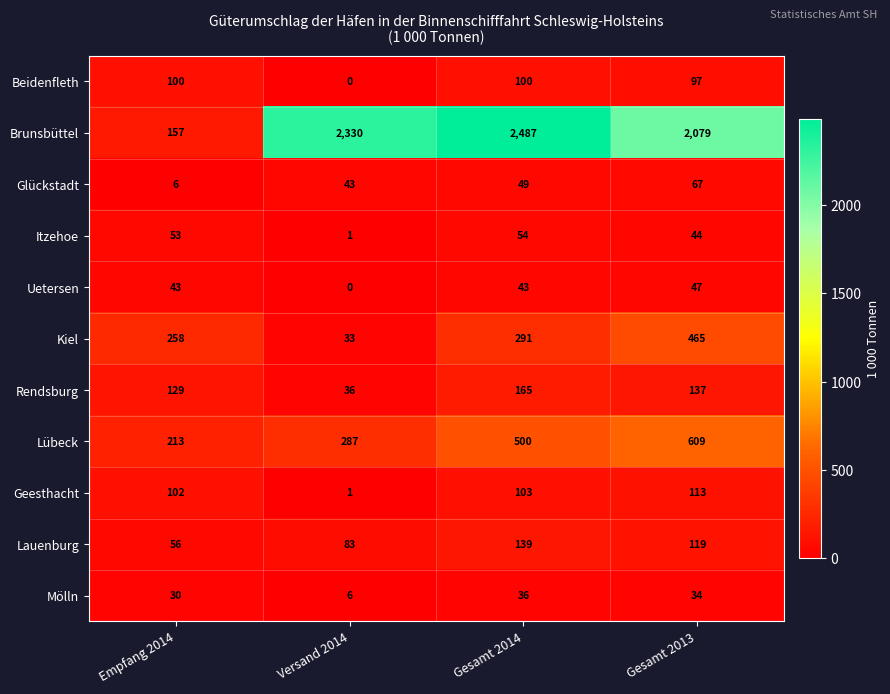

At how many categories does at least one series exceed 2115?

2